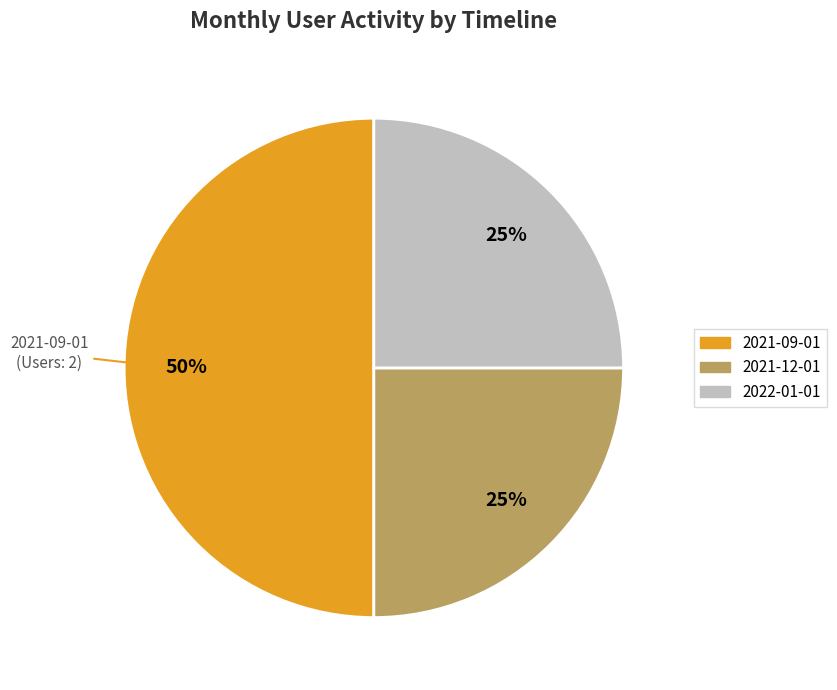

To the nearest percent, what is the difference between the largest and smallest slice percentages?

25%